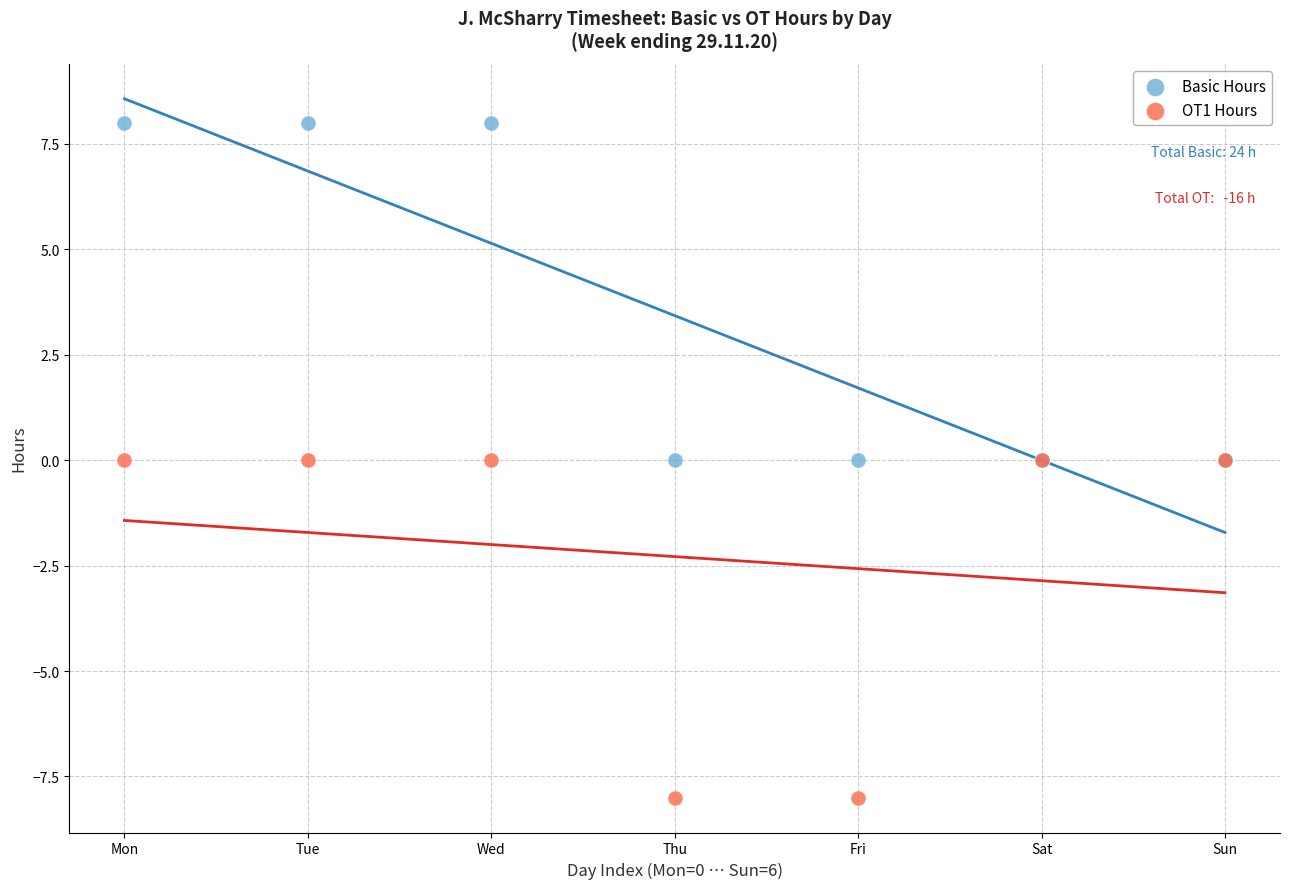

Which series reaches the maximum Y coordinate?

Basic Hours